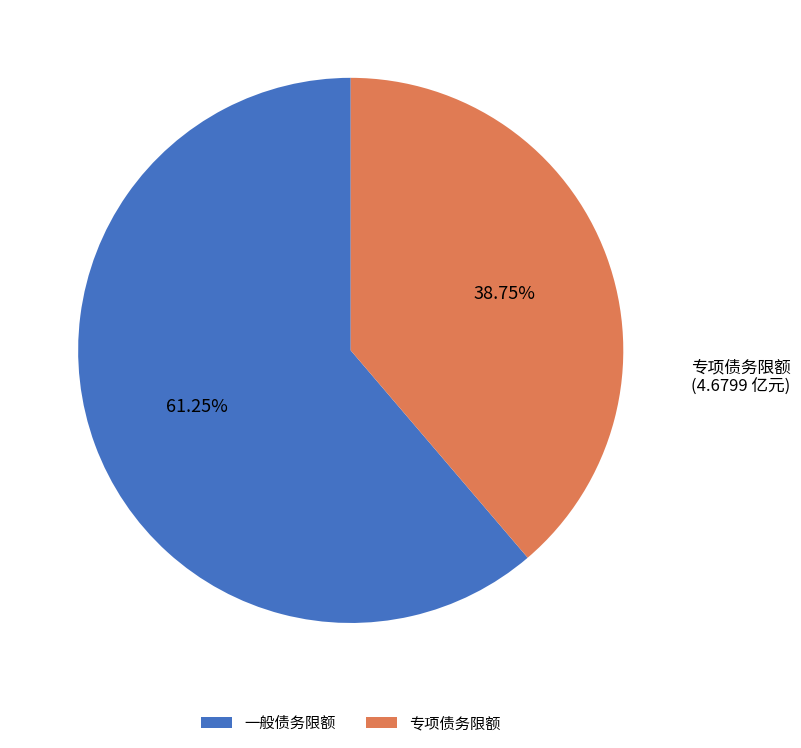

Which category has the smallest portion of the pie?

专项债务限额